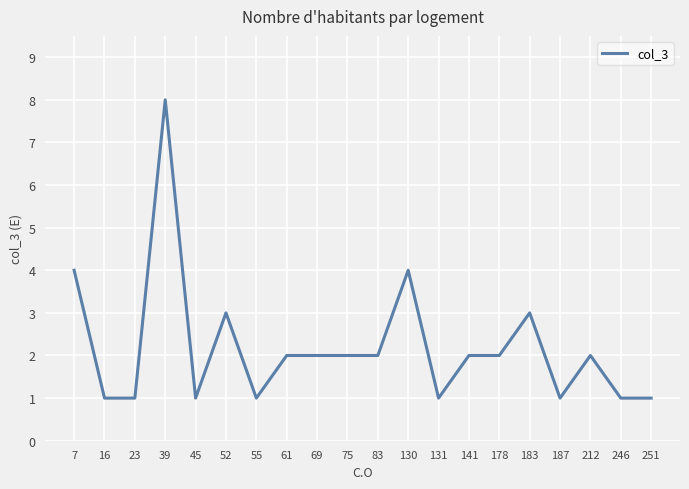

What is the difference between the maximum and minimum values?

7